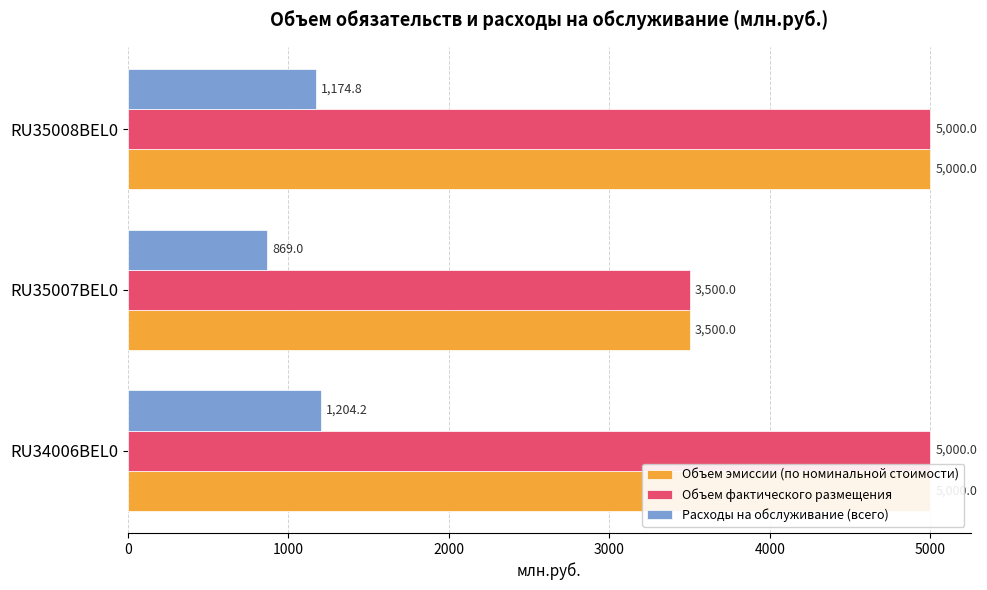

True or false: Расходы на обслуживание (всего) has a value of 1740.0 at 0.

False